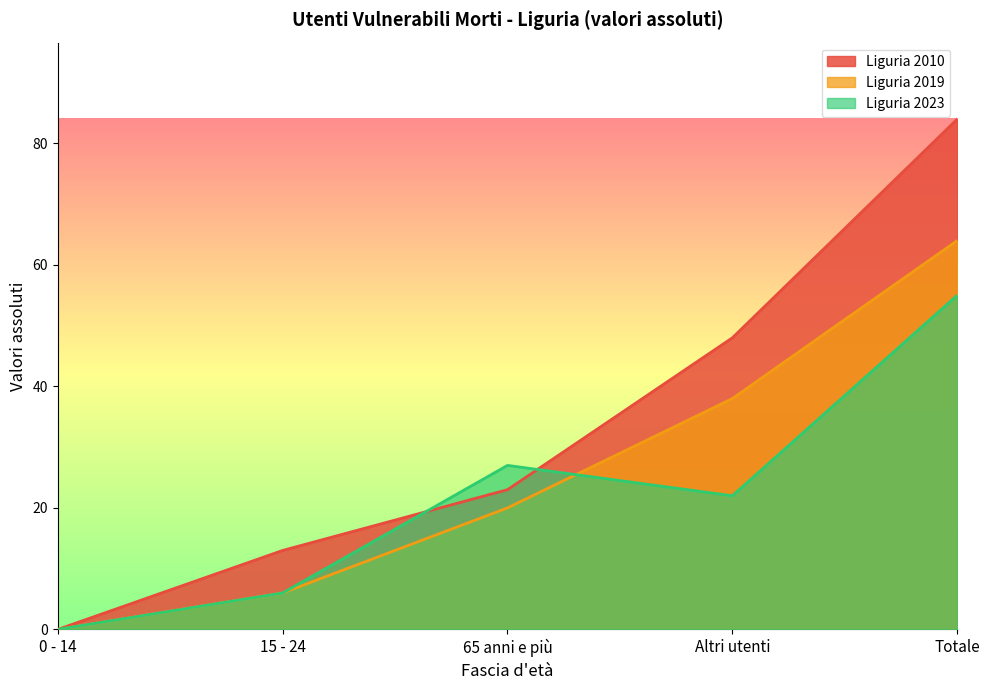

Does the chart have visible grid lines?

No